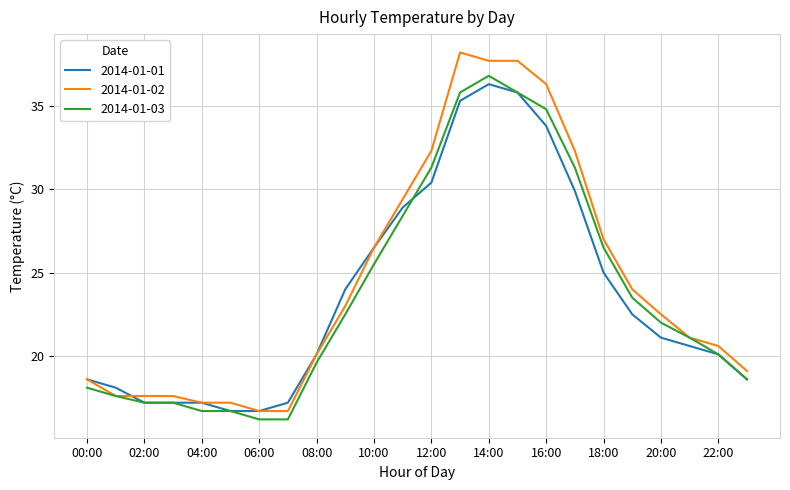

Is this an area chart (filled region under the line)?

No